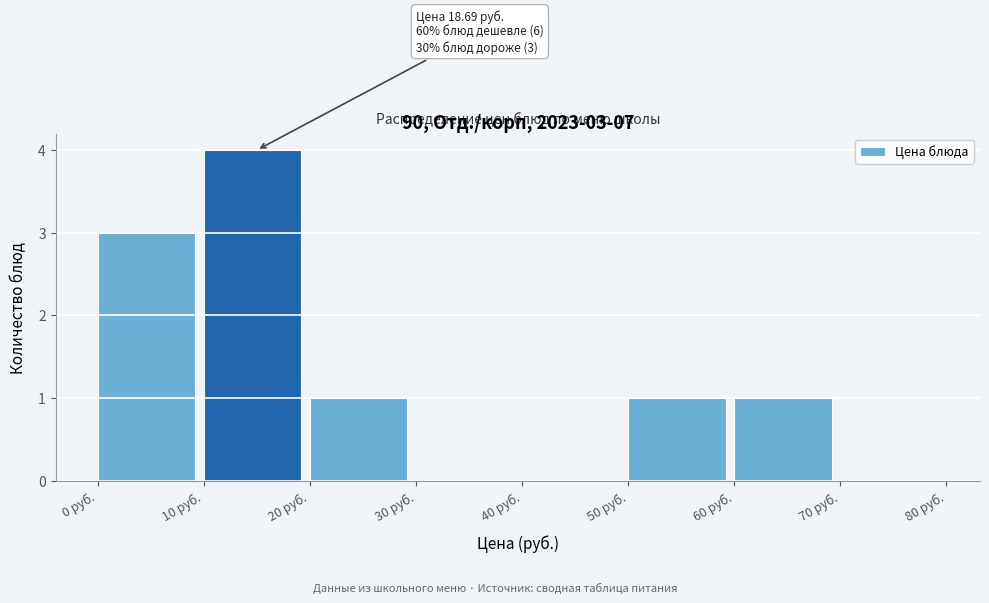

Which range on the x-axis has the tallest bar?

10 to 20